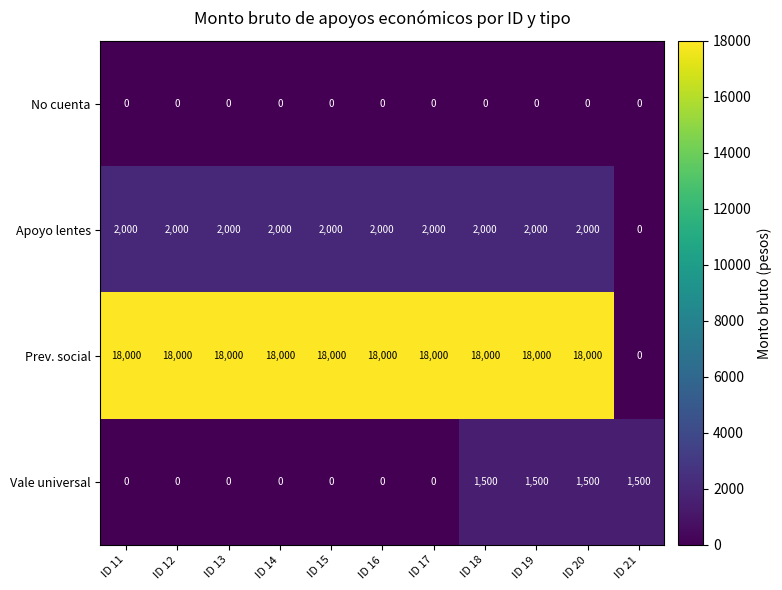

How many data points does each series have?

11